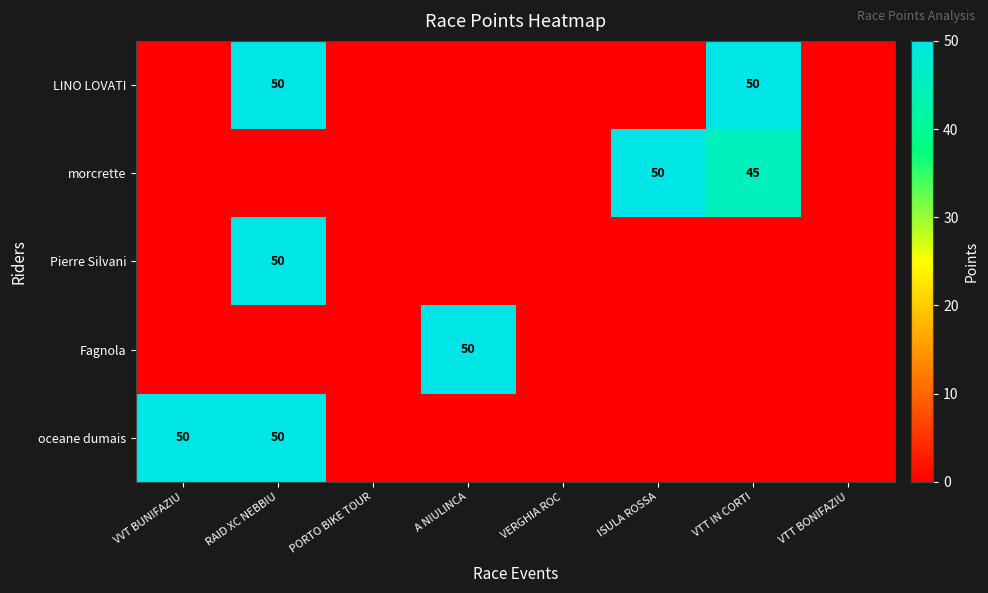

How many values in the Fagnola series exceed 0?

1